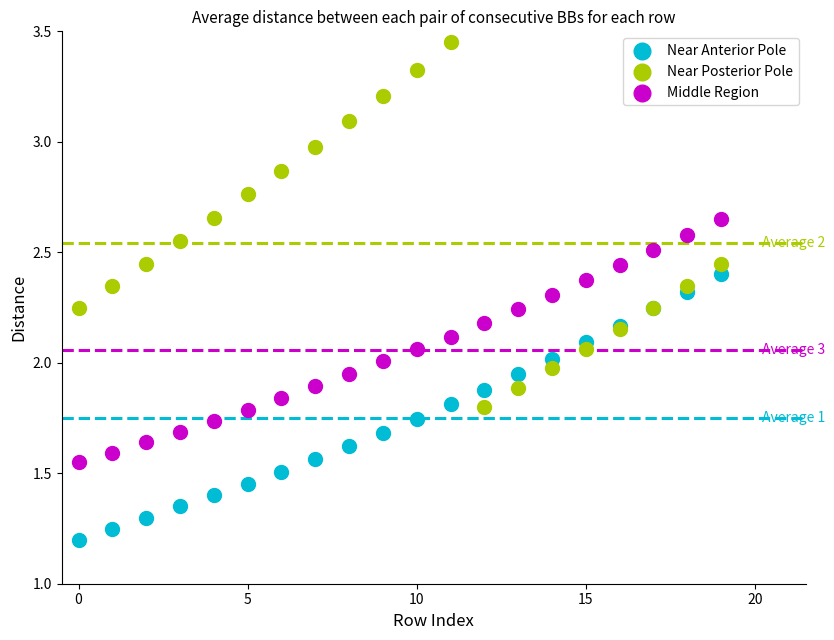

Which series reaches the maximum Y coordinate?

Near Posterior Pole